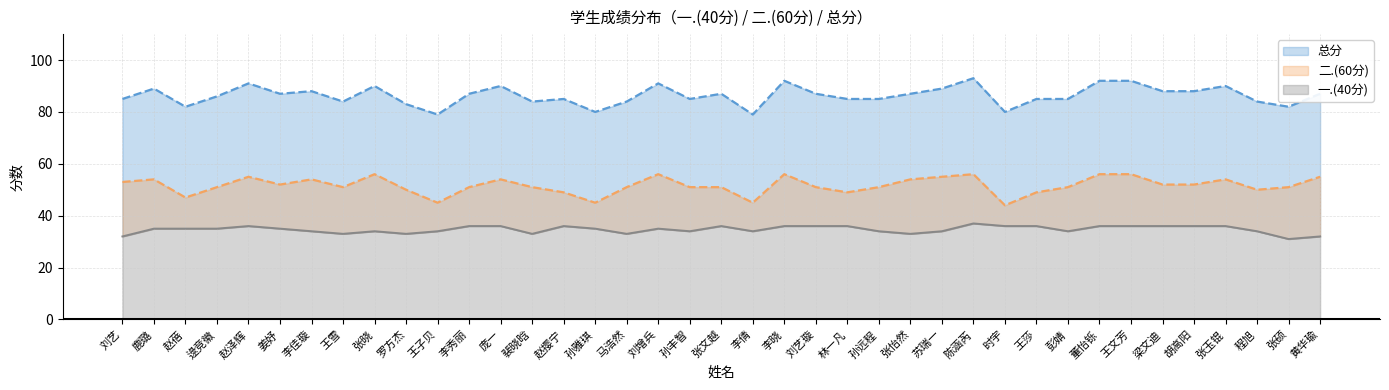

How many values in the 二.(60分) series exceed 51?

18